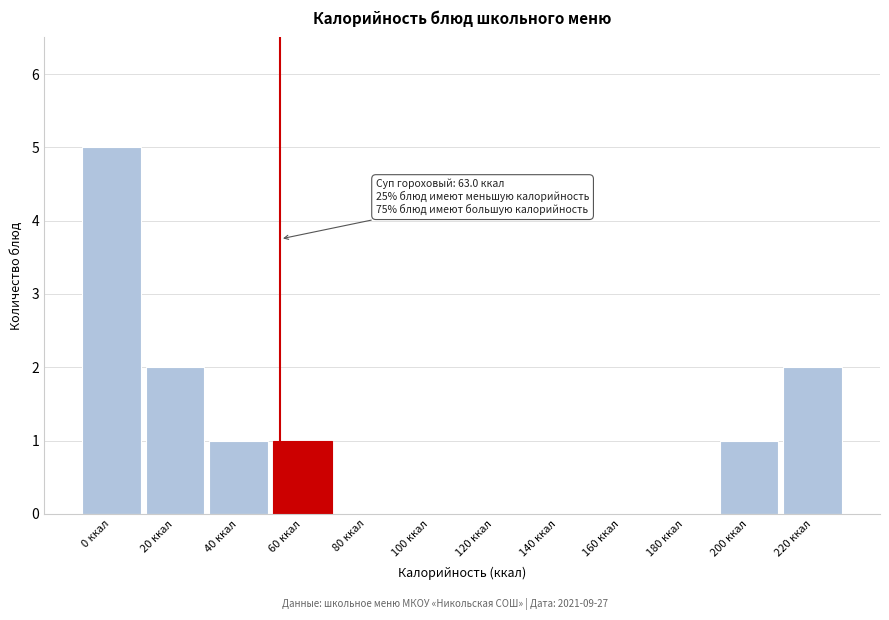

Reading right to left, transcribe all the data shown in this chart.

220 ккал=2	200 ккал=1	180 ккал=0	160 ккал=0	140 ккал=0	120 ккал=0	100 ккал=0	80 ккал=0	60 ккал=1	40 ккал=1	20 ккал=2	0 ккал=5